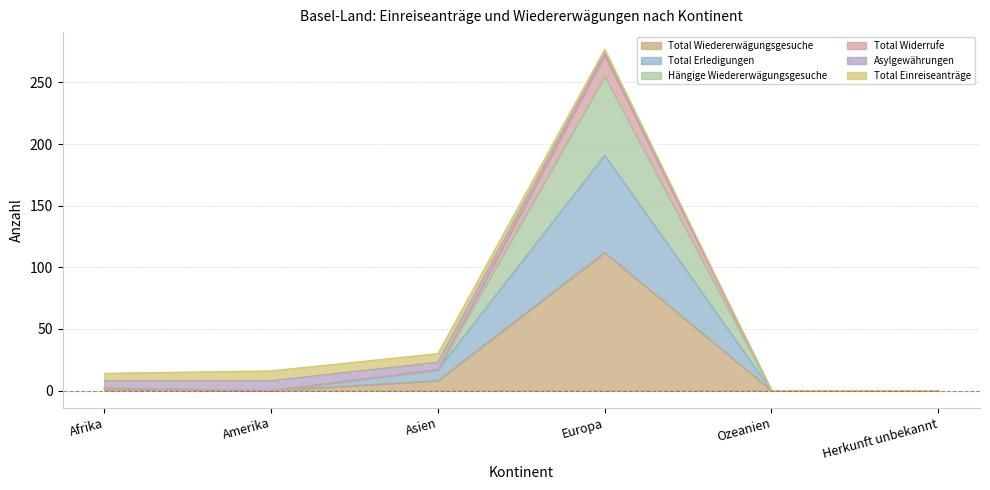

Is it true that Total Erledigungen equals 1 at Afrika?

False